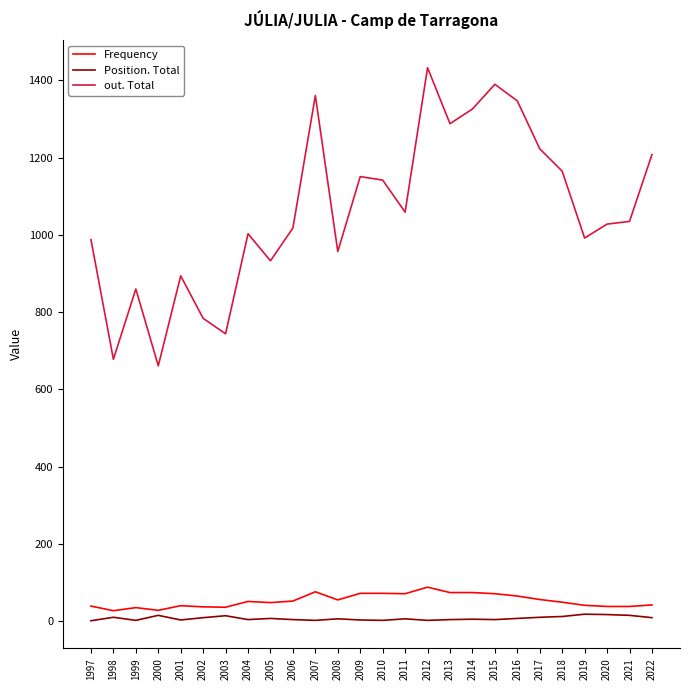

Read the out. Total value at 2000, to the nearest 10.

660